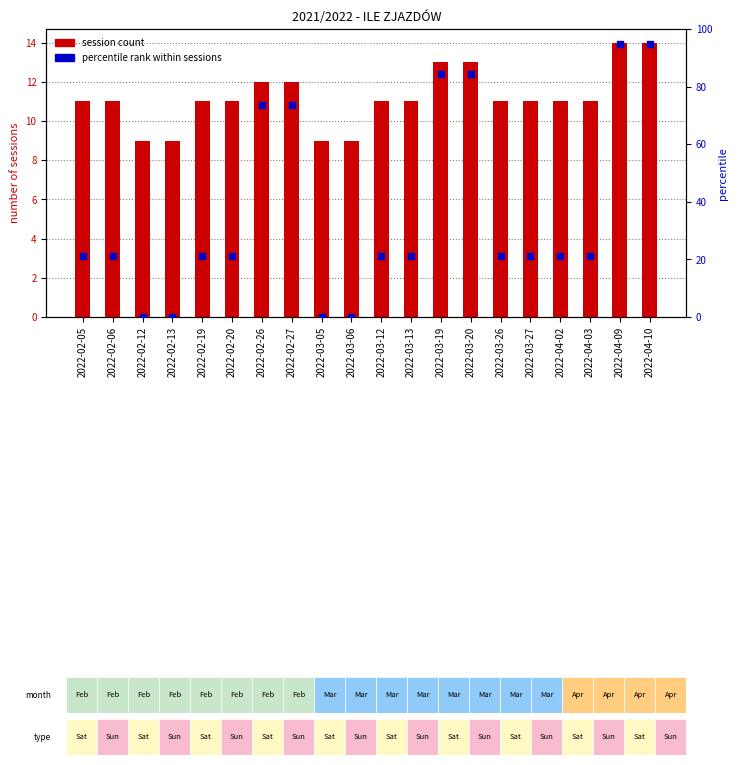

Which series contains the highest Y value?

percentile rank within sessions